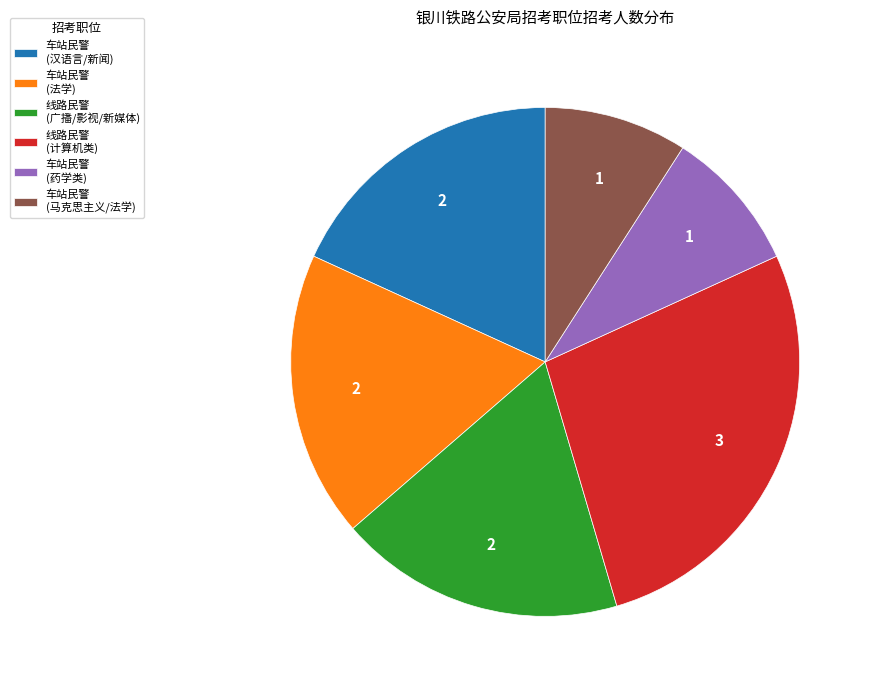

Combined, do 线路民警 (广播/影视/新媒体) and 车站民警 (马克思主义/法学) account for over 50%?

No